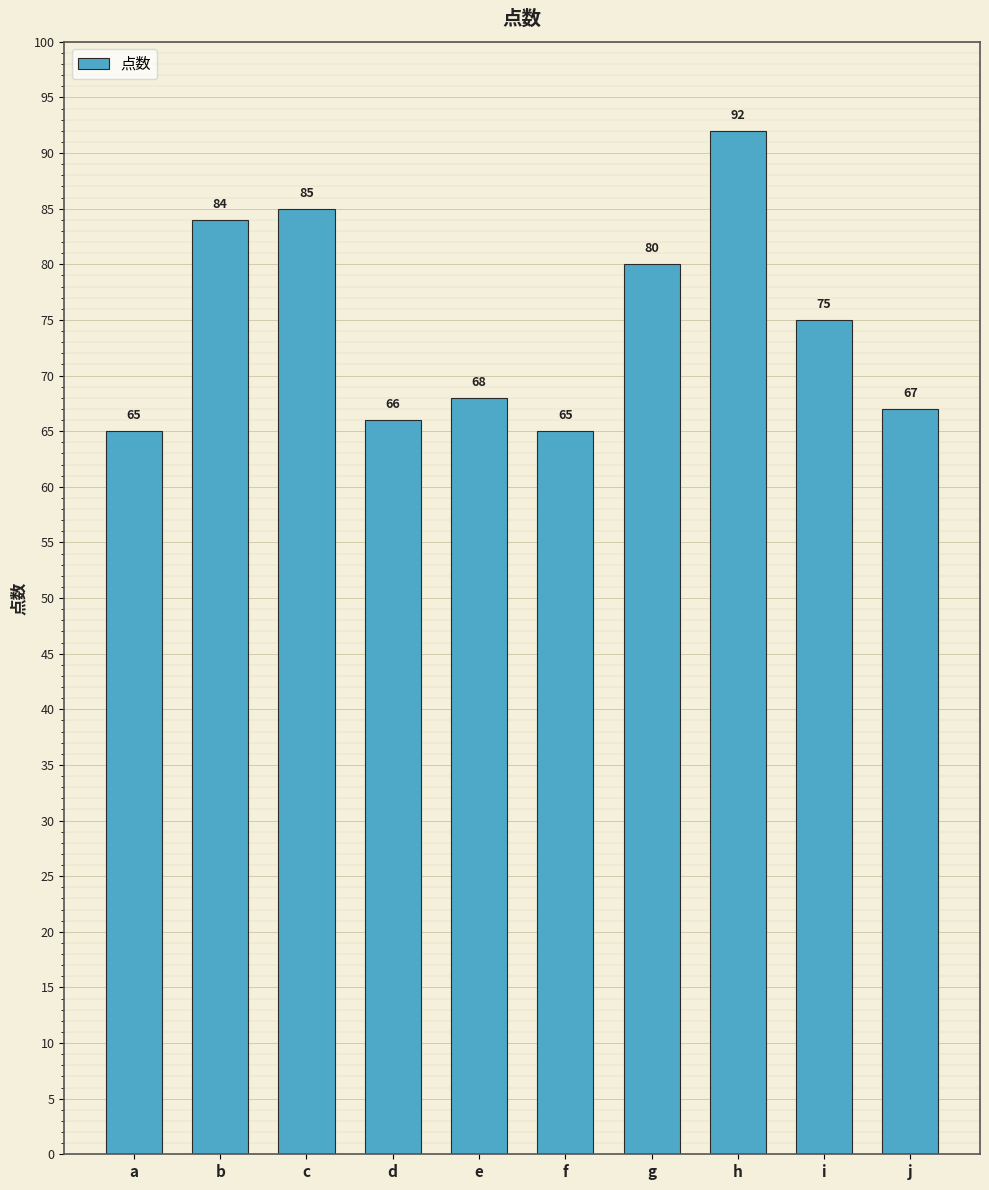

How many data points does each series have?

10